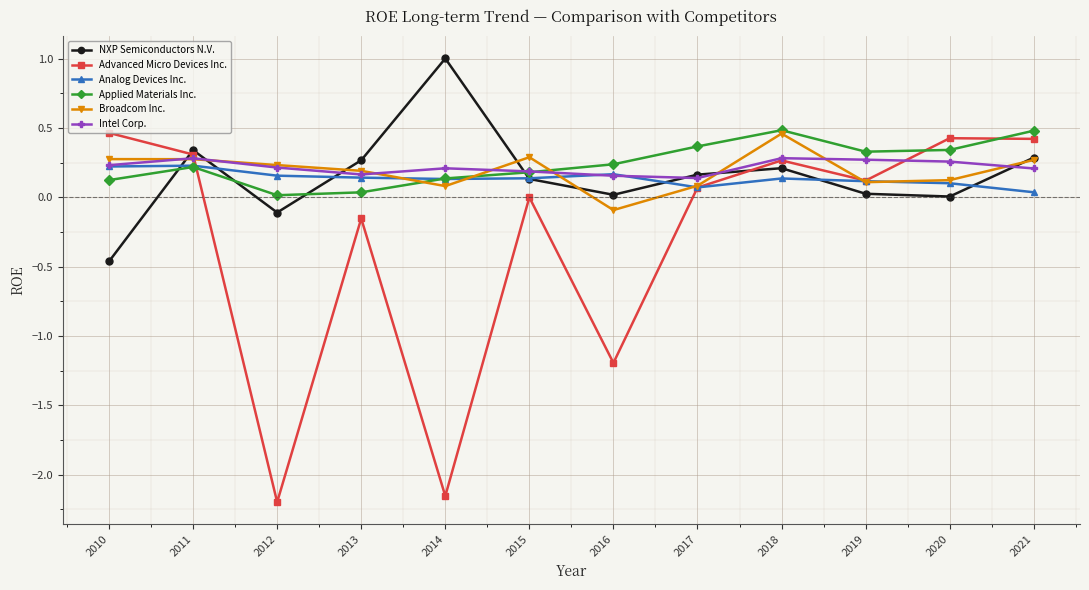

How many positive values does the Broadcom Inc. series have?

11